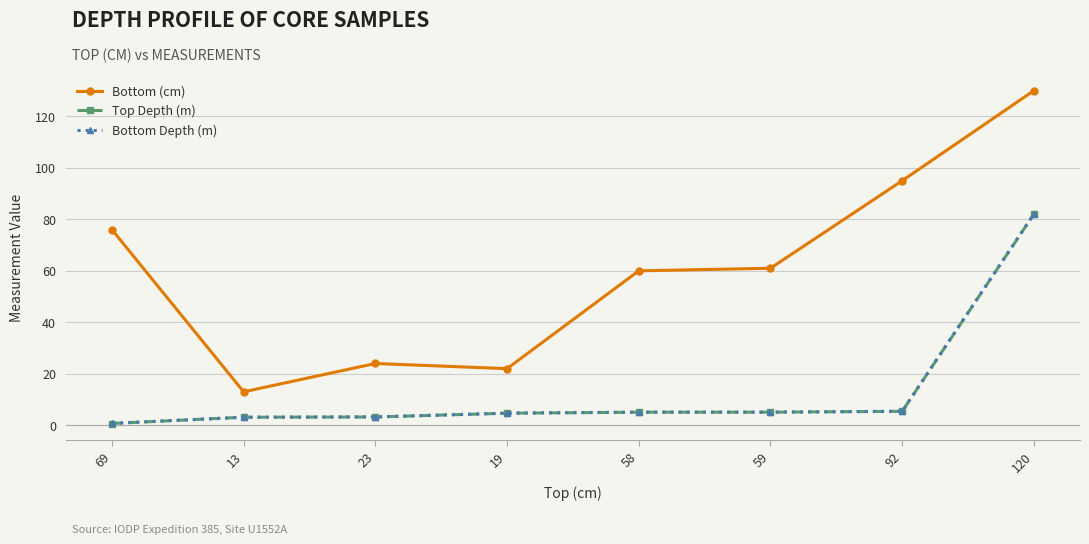

What is the value of the Bottom Depth (m) point at the 2nd from the left?

3.1